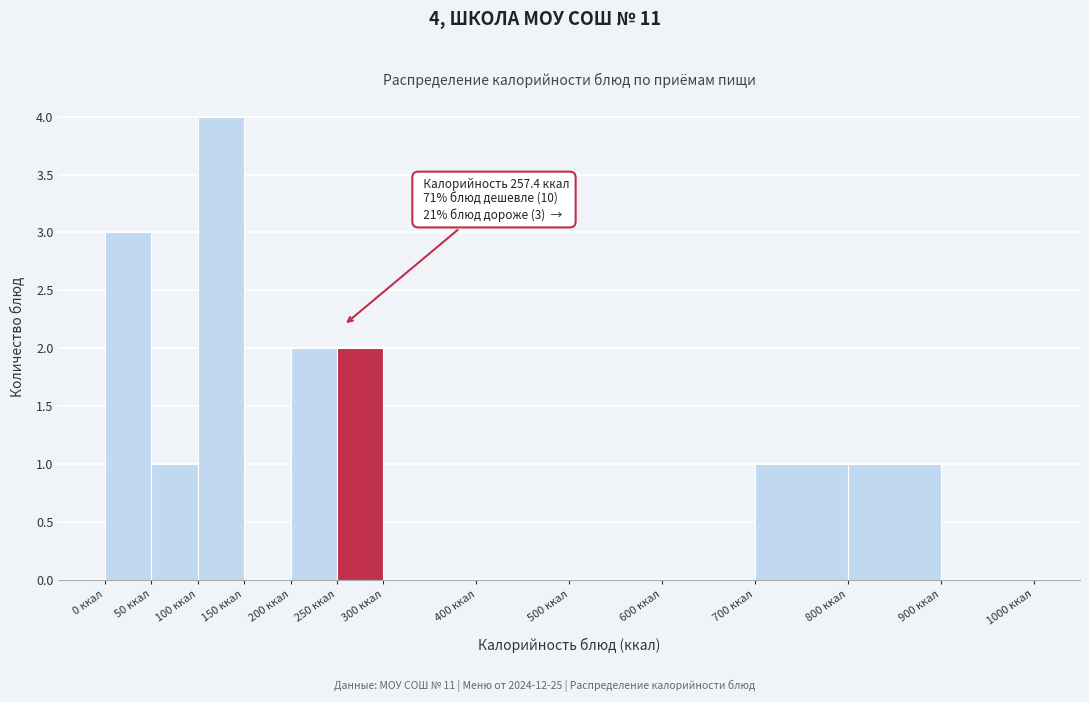

Which range on the x-axis has the tallest bar?

100 to 150